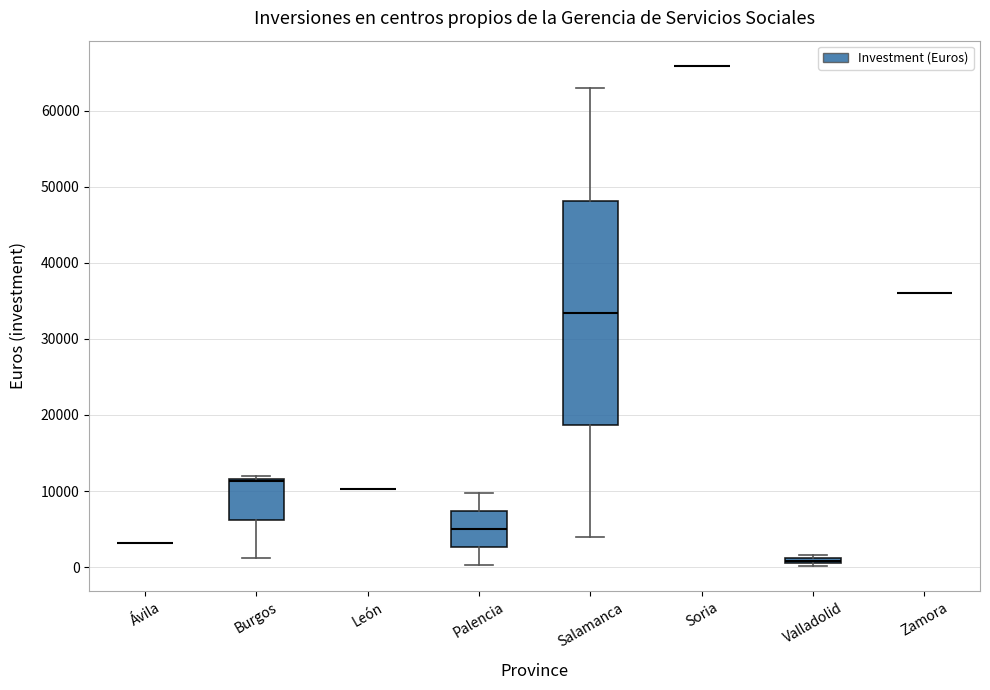

Which box is the tallest, from its lower edge to its upper edge?

Salamanca